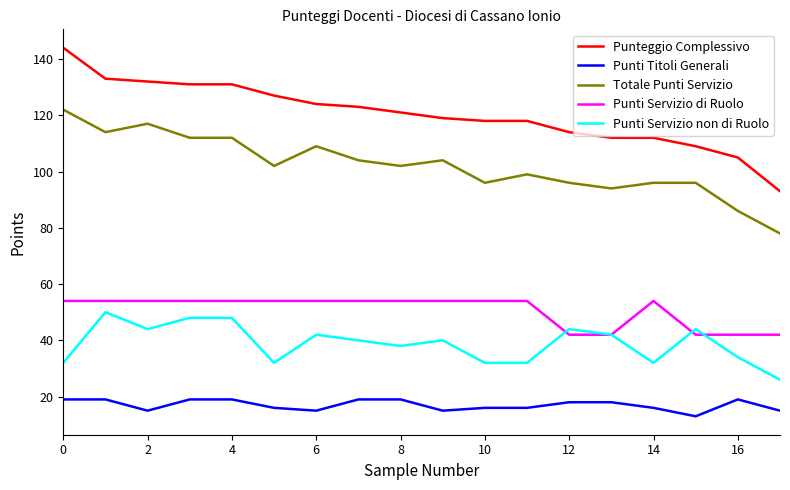

Which series has the widest spread of values?

Punteggio Complessivo